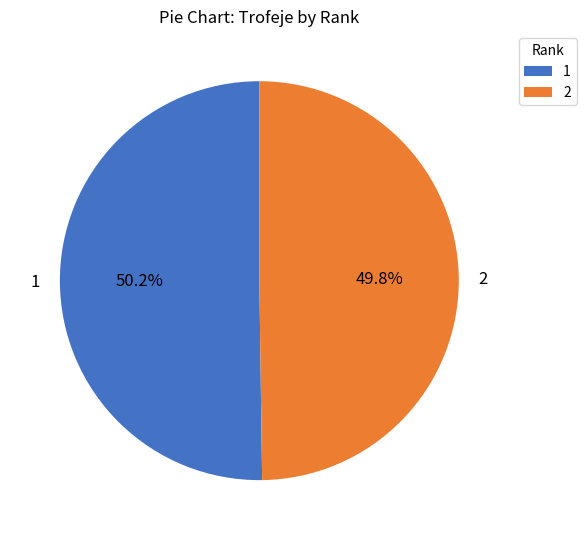

How many segments does this pie chart have?

2